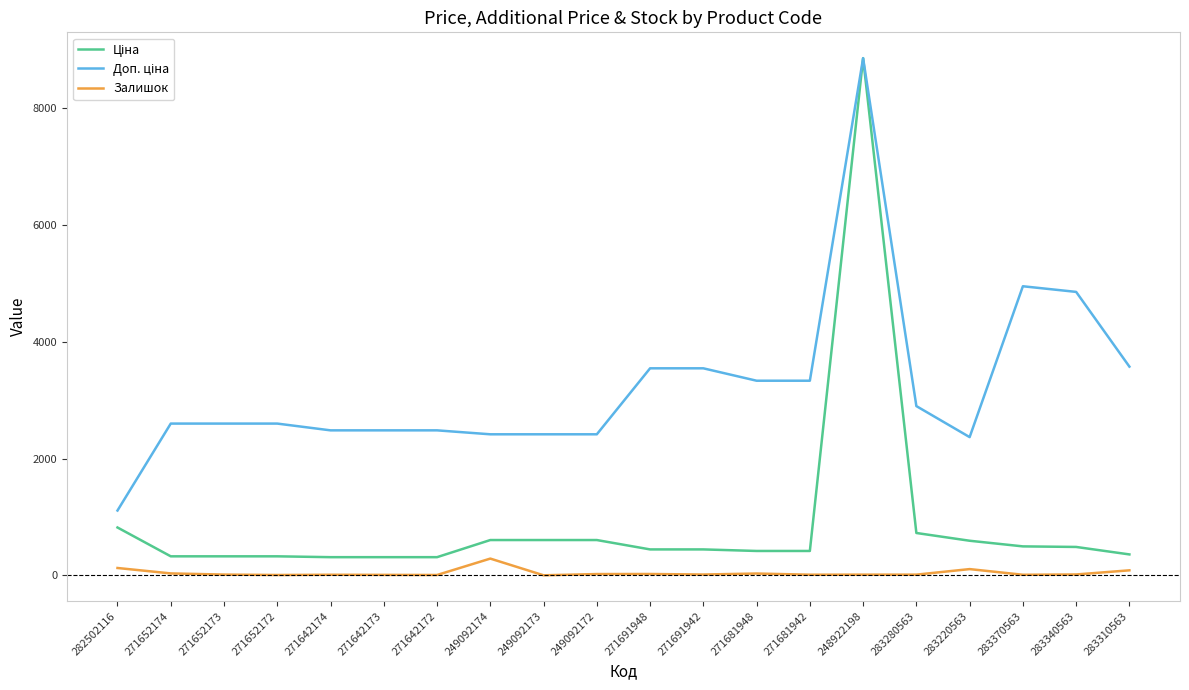

At which category is the sum across all series the highest?

248922198